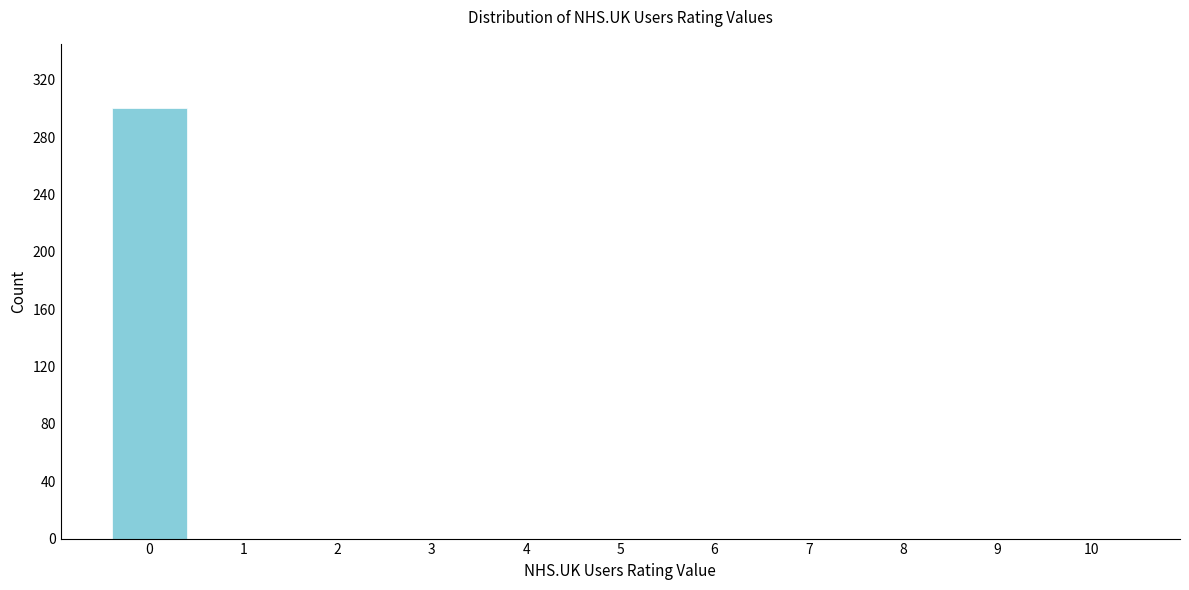

Reading left to right, extract all data points from this chart.

0=300	1=0	2=0	3=0	4=0	5=0	6=0	7=0	8=0	9=0	10=0